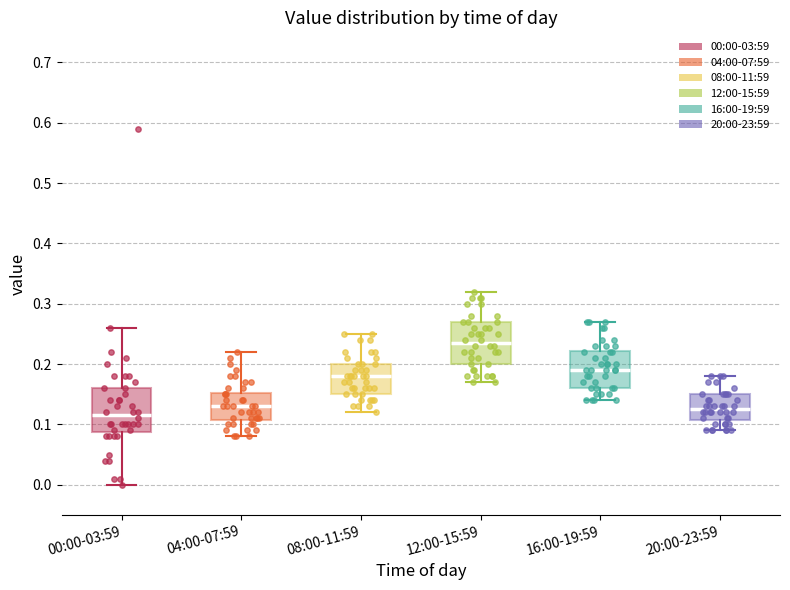

Reading left to right, transcribe this box plot: for each box, give where its median line is, the range the box spans, and where its two whiskers end, as read against the y-axis. The values are not printed on the chart, so give them approximately, as read against the axis.

00:00-03:59: median 0.12, box 0.09 to 0.16, whiskers 0.00 to 0.26
04:00-07:59: median 0.13, box 0.11 to 0.15, whiskers 0.08 to 0.22
08:00-11:59: median 0.18, box 0.15 to 0.20, whiskers 0.12 to 0.25
12:00-15:59: median 0.24, box 0.20 to 0.27, whiskers 0.17 to 0.32
16:00-19:59: median 0.19, box 0.16 to 0.22, whiskers 0.14 to 0.27
20:00-23:59: median 0.13, box 0.11 to 0.15, whiskers 0.09 to 0.18